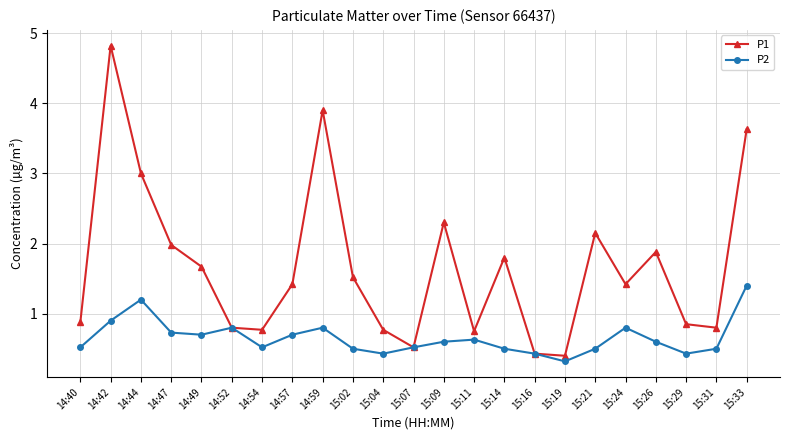

Where is the first local maximum for P1?

14:42